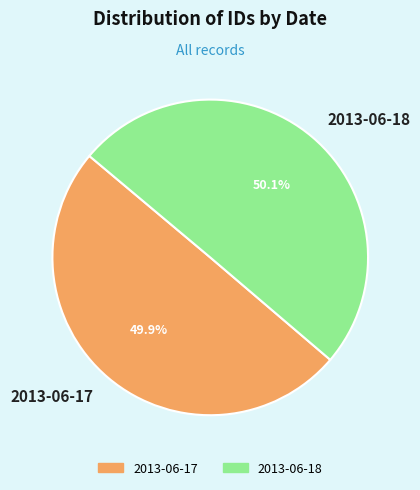

Is the sum of 2013-06-18 and 2013-06-17 greater than half?

Yes